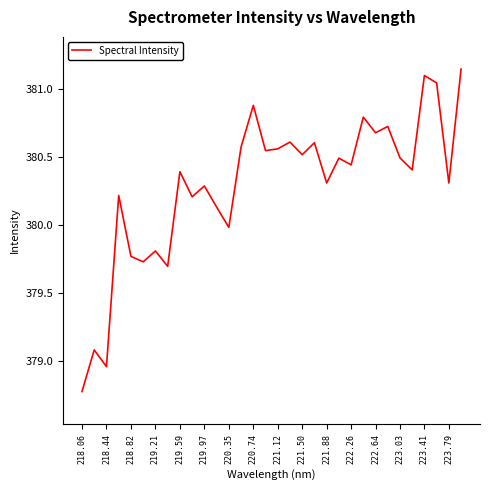

What is the minimum value shown in the chart?

378.8